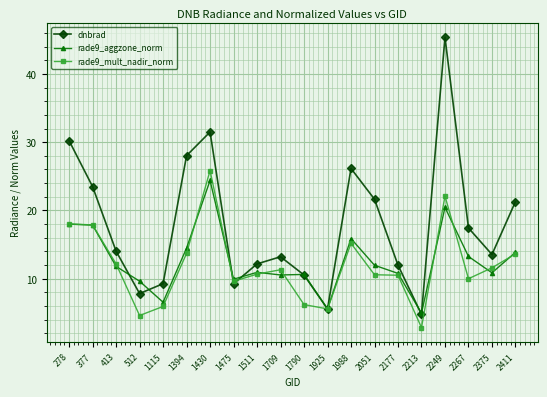

What is the difference between the maximum and minimum values in the dnbrad series?

40.6